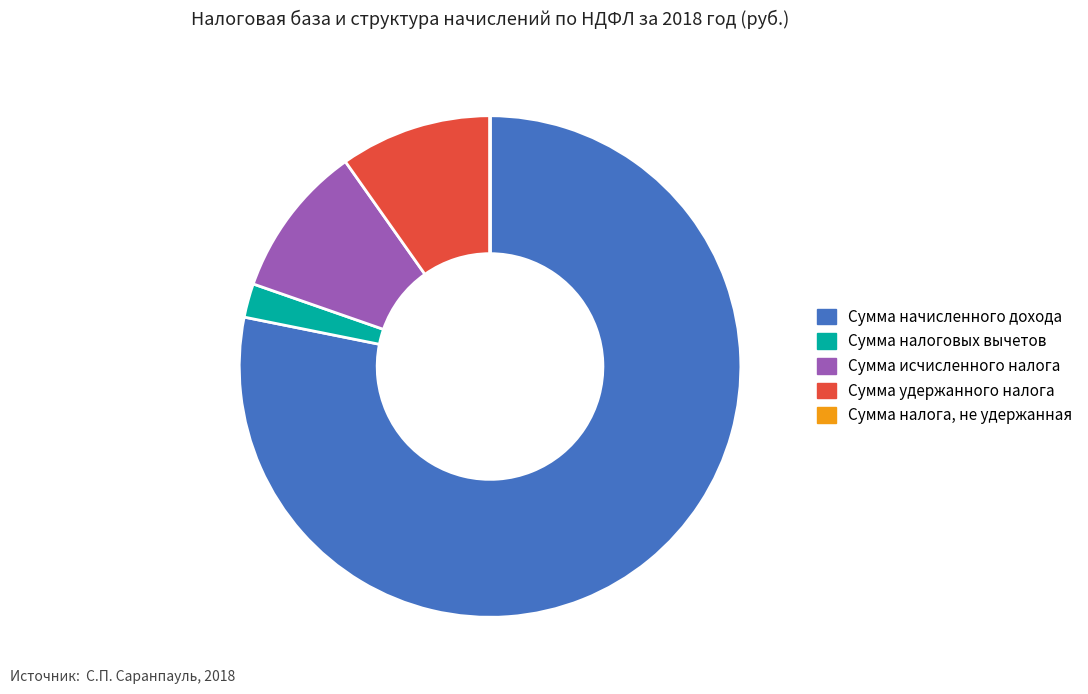

Combined, do Сумма налоговых вычетов and Сумма исчисленного налога account for over 50%?

No